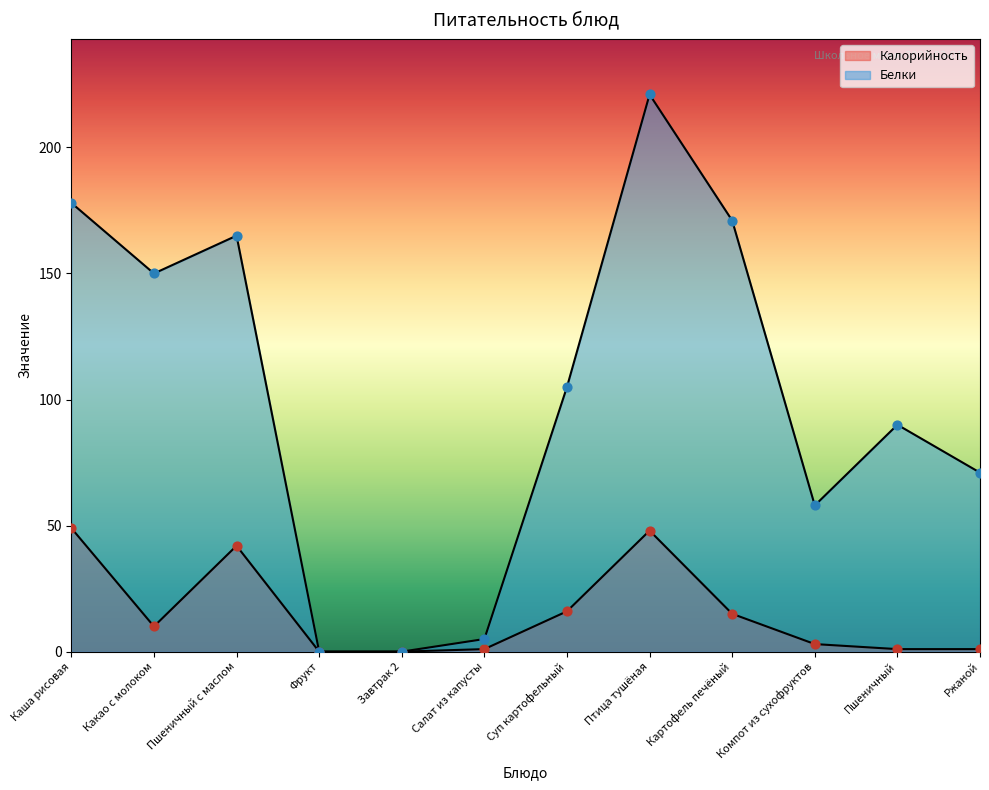

Which series contains the highest Y value?

Белки